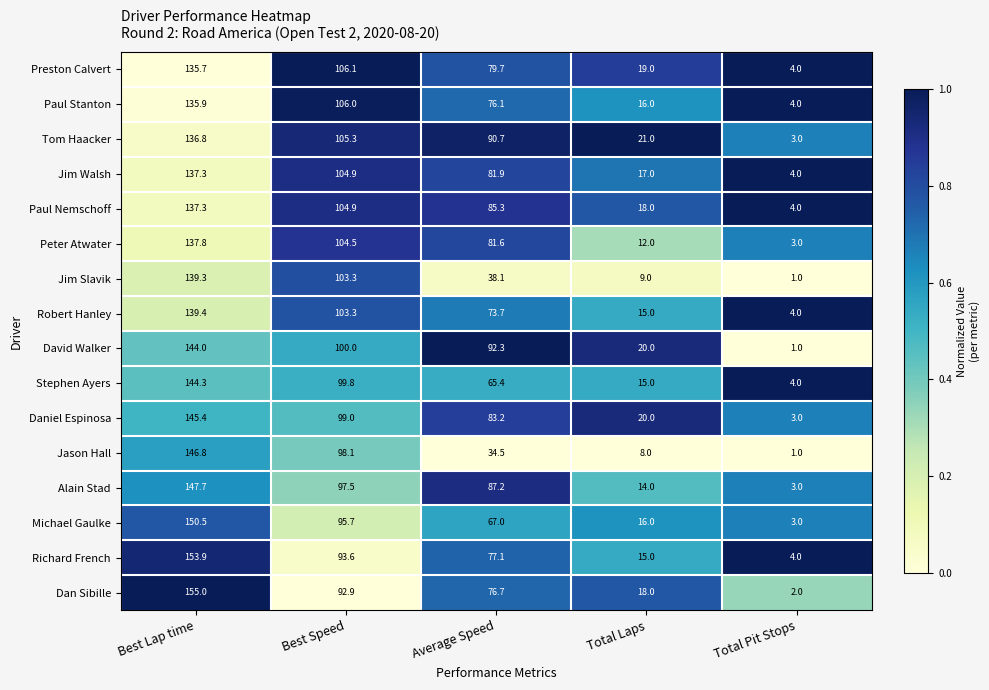

At which category is the sum across all series the highest?

Best Lap time